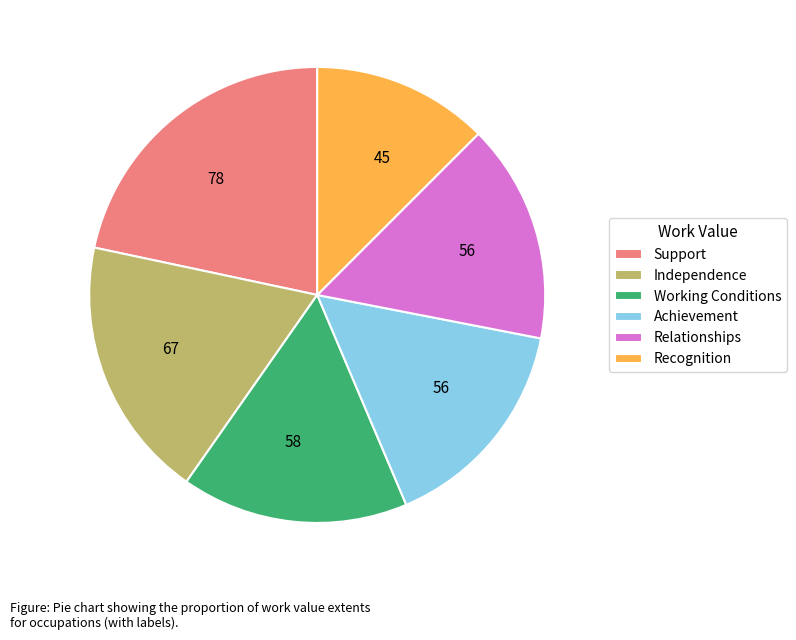

Approximately how many times larger is the value at Relationships compared to Support?

0.7